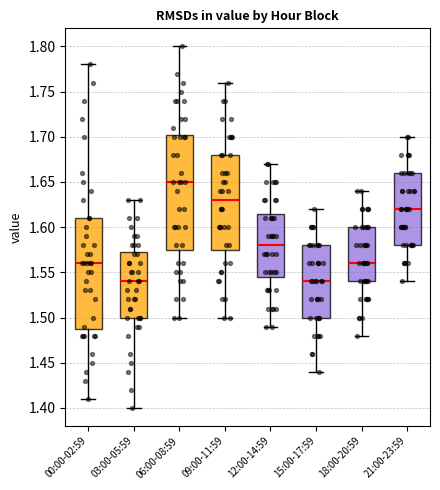

Which box's median line is the highest?

06:00-08:59